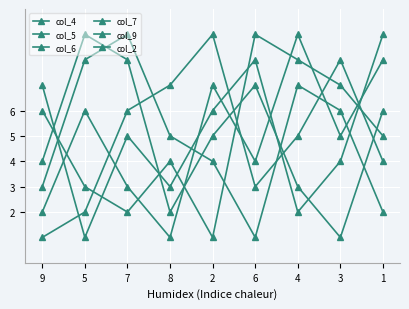

The value of col_9 at 2 is 15. True or false?

False